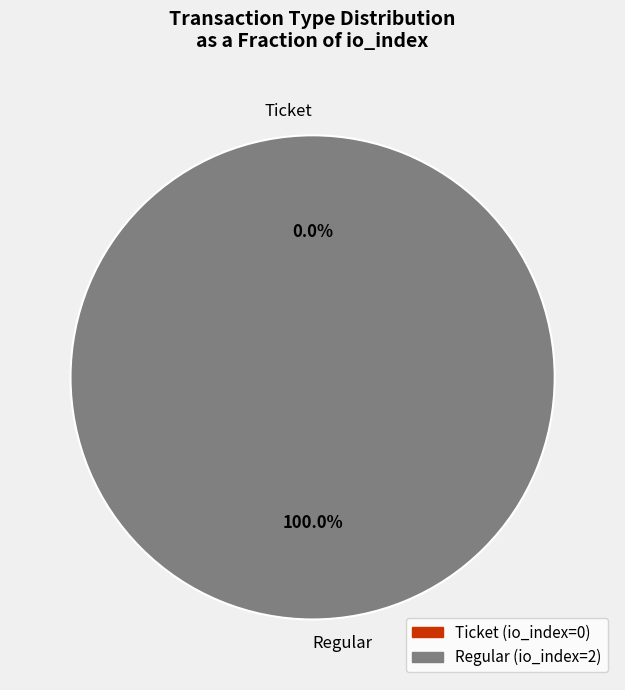

Does Regular (io_index=2) represent more than half of the total?

Yes